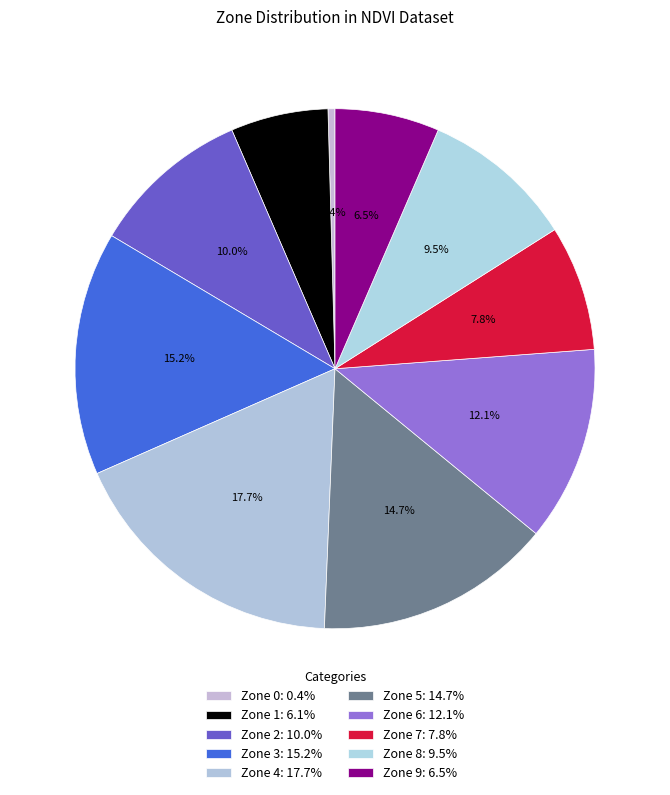

Does Zone 5 represent more than half of the total?

No